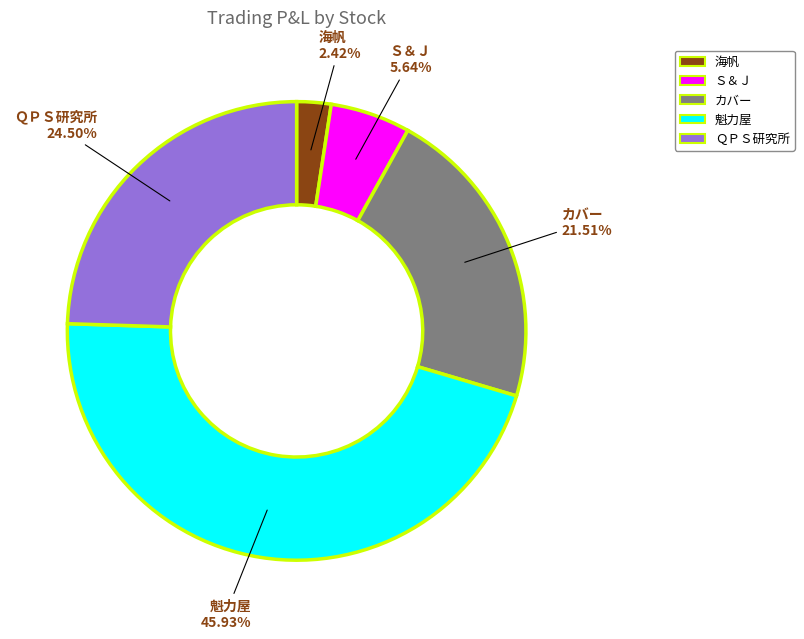

How much of the chart is everything except 海帆?

97.6%